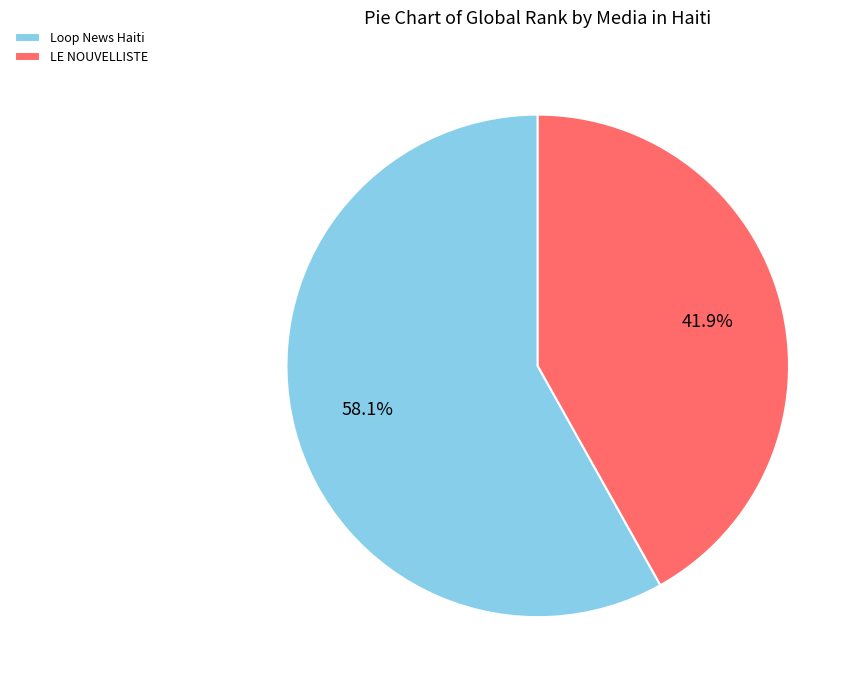

Which category has the biggest portion of the pie?

Loop News Haiti